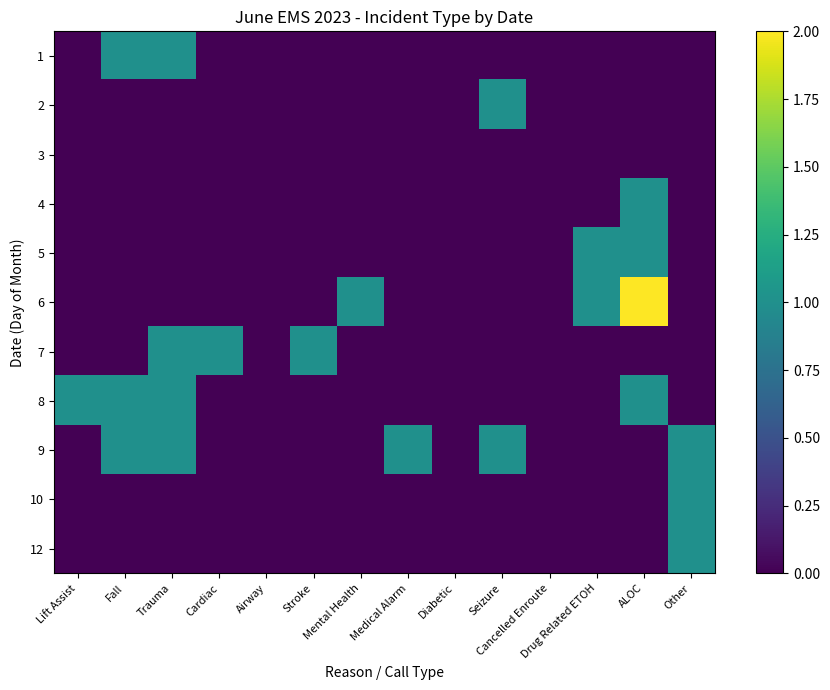

Count the number of categories in the chart.

14